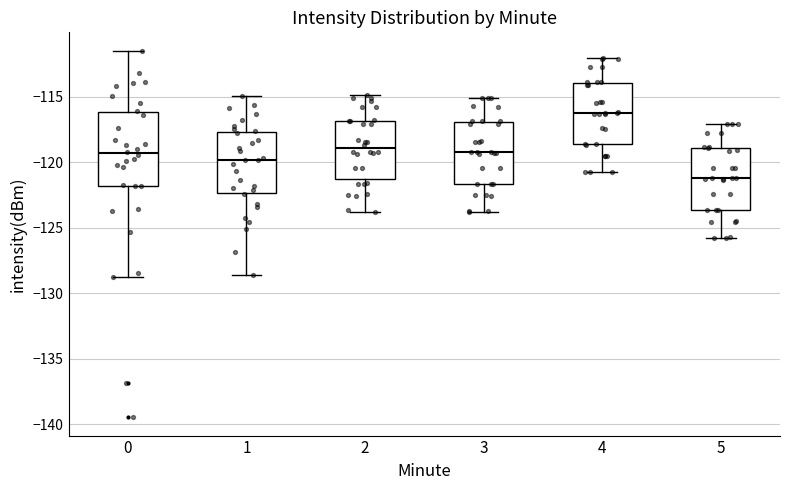

Reading left to right, read every box against the y-axis: the position of its median line, the range the box covers, and the ends of its whiskers. The values are not printed on the chart, so give them approximately, as read against the axis.

0: median -119.5, box -122.0 to -116.0, whiskers -129.0 to -111.5
1: median -120.0, box -122.5 to -117.5, whiskers -128.5 to -115.0
2: median -119.0, box -121.5 to -117.0, whiskers -124.0 to -115.0
3: median -119.0, box -121.5 to -117.0, whiskers -124.0 to -115.0
4: median -116.0, box -118.5 to -114.0, whiskers -121.0 to -112.0
5: median -121.0, box -123.5 to -119.0, whiskers -126.0 to -117.0